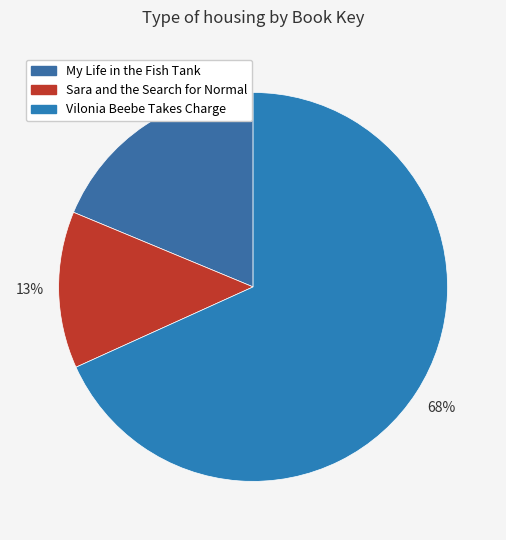

Rank the categories by value from highest to lowest.

Vilonia Beebe Takes Charge, My Life in the Fish Tank, Sara and the Search for Normal